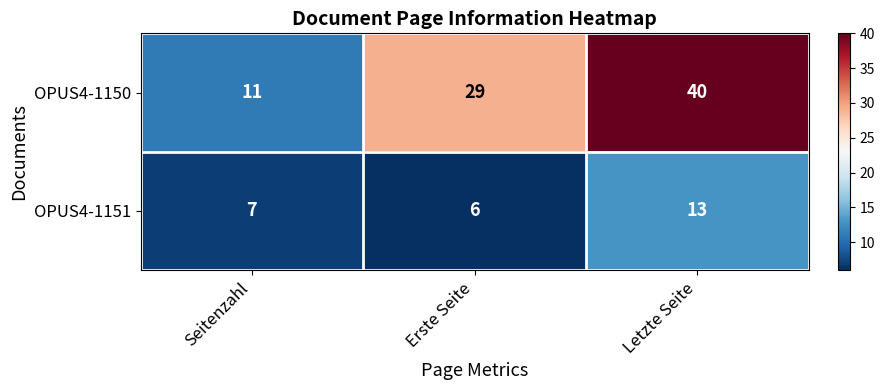

Reading left to right, what are all the values shown in this chart?

OPUS4-1150: Seitenzahl=11	Erste Seite=29	Letzte Seite=40
OPUS4-1151: Seitenzahl=7	Erste Seite=6	Letzte Seite=13